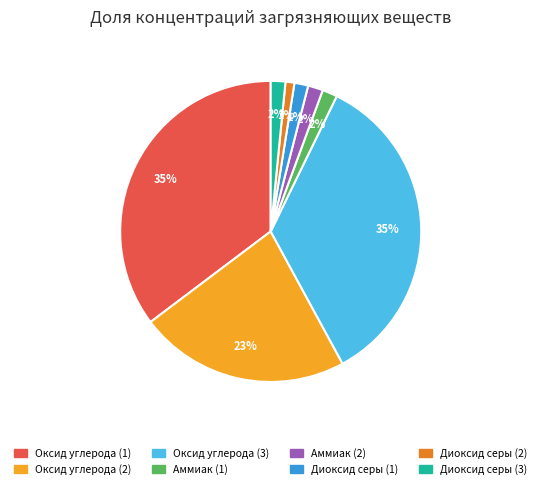

To the nearest percent, what portion does Диоксид серы (1) represent?

1%